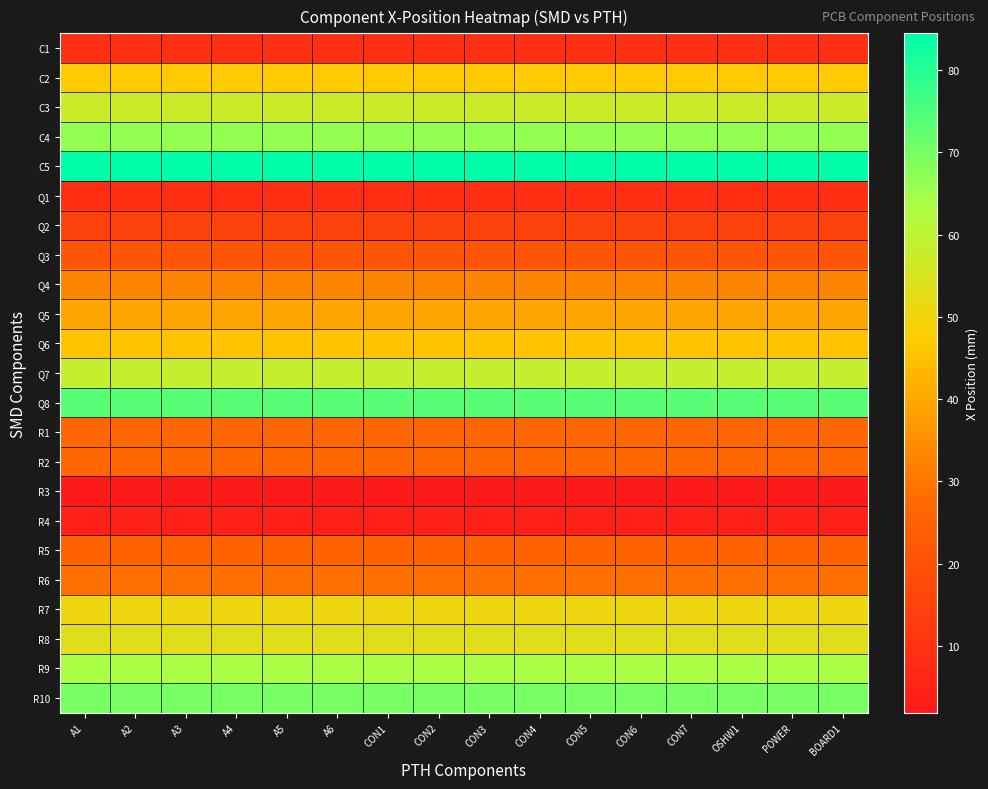

Reading left to right, extract all data points from this chart.

C1: A1=9.1	A2=9.1	A3=9.1	A4=9.1	A5=9.1	A6=9.1	CON1=9.1	CON2=9.1	CON3=9.1	CON4=9.1	CON5=9.1	CON6=9.1	CON7=9.1	OSHW1=9.1	POWER=9.1	BOARD1=9.1
C2: A1=47.0	A2=47.0	A3=47.0	A4=47.0	A5=47.0	A6=47.0	CON1=47.0	CON2=47.0	CON3=47.0	CON4=47.0	CON5=47.0	CON6=47.0	CON7=47.0	OSHW1=47.0	POWER=47.0	BOARD1=47.0
C3: A1=57.1	A2=57.1	A3=57.1	A4=57.1	A5=57.1	A6=57.1	CON1=57.1	CON2=57.1	CON3=57.1	CON4=57.1	CON5=57.1	CON6=57.1	CON7=57.1	OSHW1=57.1	POWER=57.1	BOARD1=57.1
C4: A1=66.7	A2=66.7	A3=66.7	A4=66.7	A5=66.7	A6=66.7	CON1=66.7	CON2=66.7	CON3=66.7	CON4=66.7	CON5=66.7	CON6=66.7	CON7=66.7	OSHW1=66.7	POWER=66.7	BOARD1=66.7
C5: A1=84.5	A2=84.5	A3=84.5	A4=84.5	A5=84.5	A6=84.5	CON1=84.5	CON2=84.5	CON3=84.5	CON4=84.5	CON5=84.5	CON6=84.5	CON7=84.5	OSHW1=84.5	POWER=84.5	BOARD1=84.5
Q1: A1=8.9	A2=8.9	A3=8.9	A4=8.9	A5=8.9	A6=8.9	CON1=8.9	CON2=8.9	CON3=8.9	CON4=8.9	CON5=8.9	CON6=8.9	CON7=8.9	OSHW1=8.9	POWER=8.9	BOARD1=8.9
Q2: A1=15.2	A2=15.2	A3=15.2	A4=15.2	A5=15.2	A6=15.2	CON1=15.2	CON2=15.2	CON3=15.2	CON4=15.2	CON5=15.2	CON6=15.2	CON7=15.2	OSHW1=15.2	POWER=15.2	BOARD1=15.2
Q3: A1=21.6	A2=21.6	A3=21.6	A4=21.6	A5=21.6	A6=21.6	CON1=21.6	CON2=21.6	CON3=21.6	CON4=21.6	CON5=21.6	CON6=21.6	CON7=21.6	OSHW1=21.6	POWER=21.6	BOARD1=21.6
Q4: A1=33.0	A2=33.0	A3=33.0	A4=33.0	A5=33.0	A6=33.0	CON1=33.0	CON2=33.0	CON3=33.0	CON4=33.0	CON5=33.0	CON6=33.0	CON7=33.0	OSHW1=33.0	POWER=33.0	BOARD1=33.0
Q5: A1=39.4	A2=39.4	A3=39.4	A4=39.4	A5=39.4	A6=39.4	CON1=39.4	CON2=39.4	CON3=39.4	CON4=39.4	CON5=39.4	CON6=39.4	CON7=39.4	OSHW1=39.4	POWER=39.4	BOARD1=39.4
Q6: A1=45.7	A2=45.7	A3=45.7	A4=45.7	A5=45.7	A6=45.7	CON1=45.7	CON2=45.7	CON3=45.7	CON4=45.7	CON5=45.7	CON6=45.7	CON7=45.7	OSHW1=45.7	POWER=45.7	BOARD1=45.7
Q7: A1=58.4	A2=58.4	A3=58.4	A4=58.4	A5=58.4	A6=58.4	CON1=58.4	CON2=58.4	CON3=58.4	CON4=58.4	CON5=58.4	CON6=58.4	CON7=58.4	OSHW1=58.4	POWER=58.4	BOARD1=58.4
Q8: A1=73.7	A2=73.7	A3=73.7	A4=73.7	A5=73.7	A6=73.7	CON1=73.7	CON2=73.7	CON3=73.7	CON4=73.7	CON5=73.7	CON6=73.7	CON7=73.7	OSHW1=73.7	POWER=73.7	BOARD1=73.7
R1: A1=26.7	A2=26.7	A3=26.7	A4=26.7	A5=26.7	A6=26.7	CON1=26.7	CON2=26.7	CON3=26.7	CON4=26.7	CON5=26.7	CON6=26.7	CON7=26.7	OSHW1=26.7	POWER=26.7	BOARD1=26.7
R2: A1=26.7	A2=26.7	A3=26.7	A4=26.7	A5=26.7	A6=26.7	CON1=26.7	CON2=26.7	CON3=26.7	CON4=26.7	CON5=26.7	CON6=26.7	CON7=26.7	OSHW1=26.7	POWER=26.7	BOARD1=26.7
R3: A1=1.9	A2=1.9	A3=1.9	A4=1.9	A5=1.9	A6=1.9	CON1=1.9	CON2=1.9	CON3=1.9	CON4=1.9	CON5=1.9	CON6=1.9	CON7=1.9	OSHW1=1.9	POWER=1.9	BOARD1=1.9
R4: A1=4.5	A2=4.5	A3=4.5	A4=4.5	A5=4.5	A6=4.5	CON1=4.5	CON2=4.5	CON3=4.5	CON4=4.5	CON5=4.5	CON6=4.5	CON7=4.5	OSHW1=4.5	POWER=4.5	BOARD1=4.5
R5: A1=26.0	A2=26.0	A3=26.0	A4=26.0	A5=26.0	A6=26.0	CON1=26.0	CON2=26.0	CON3=26.0	CON4=26.0	CON5=26.0	CON6=26.0	CON7=26.0	OSHW1=26.0	POWER=26.0	BOARD1=26.0
R6: A1=28.7	A2=28.7	A3=28.7	A4=28.7	A5=28.7	A6=28.7	CON1=28.7	CON2=28.7	CON3=28.7	CON4=28.7	CON5=28.7	CON6=28.7	CON7=28.7	OSHW1=28.7	POWER=28.7	BOARD1=28.7
R7: A1=50.8	A2=50.8	A3=50.8	A4=50.8	A5=50.8	A6=50.8	CON1=50.8	CON2=50.8	CON3=50.8	CON4=50.8	CON5=50.8	CON6=50.8	CON7=50.8	OSHW1=50.8	POWER=50.8	BOARD1=50.8
R8: A1=53.3	A2=53.3	A3=53.3	A4=53.3	A5=53.3	A6=53.3	CON1=53.3	CON2=53.3	CON3=53.3	CON4=53.3	CON5=53.3	CON6=53.3	CON7=53.3	OSHW1=53.3	POWER=53.3	BOARD1=53.3
R9: A1=63.5	A2=63.5	A3=63.5	A4=63.5	A5=63.5	A6=63.5	CON1=63.5	CON2=63.5	CON3=63.5	CON4=63.5	CON5=63.5	CON6=63.5	CON7=63.5	OSHW1=63.5	POWER=63.5	BOARD1=63.5
R10: A1=69.8	A2=69.8	A3=69.8	A4=69.8	A5=69.8	A6=69.8	CON1=69.8	CON2=69.8	CON3=69.8	CON4=69.8	CON5=69.8	CON6=69.8	CON7=69.8	OSHW1=69.8	POWER=69.8	BOARD1=69.8